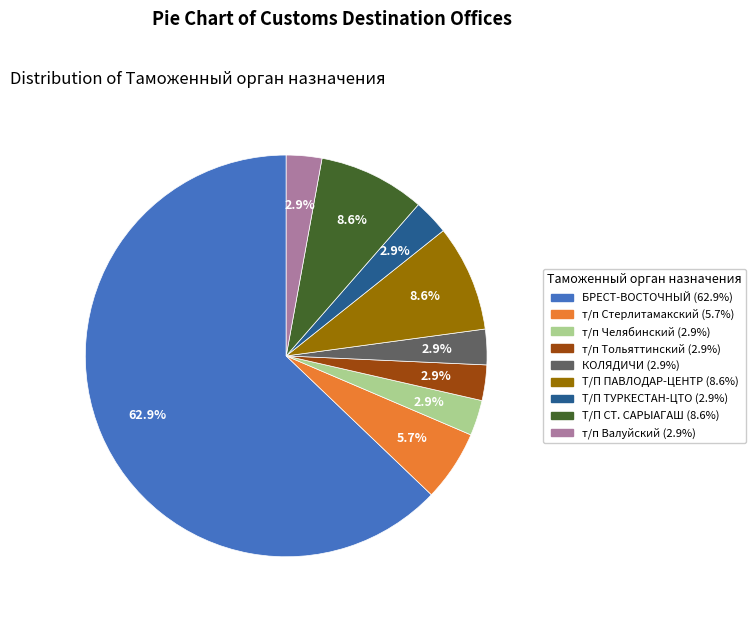

What is the majority slice?

БРЕСТ-ВОСТОЧНЫЙ